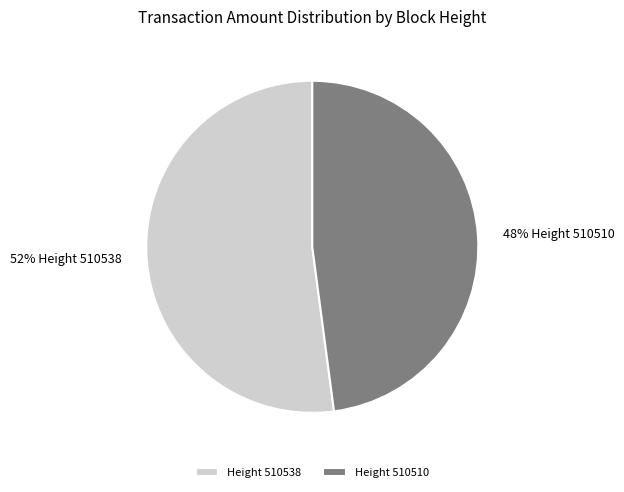

Count the number of slices in the pie.

2